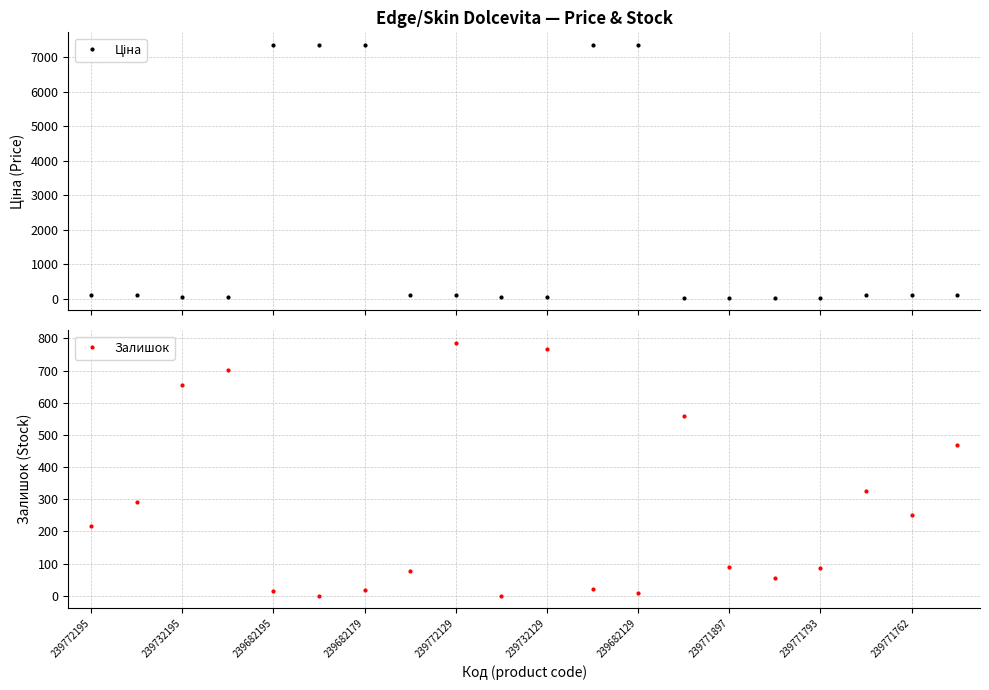

At which label is Ціна closest to 3695?

239772195